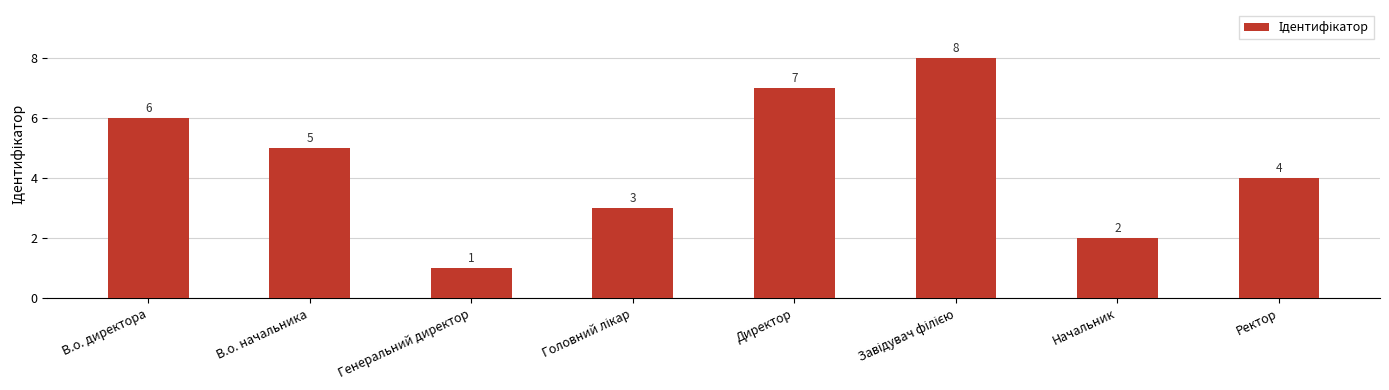

What is the sum of all values?

36